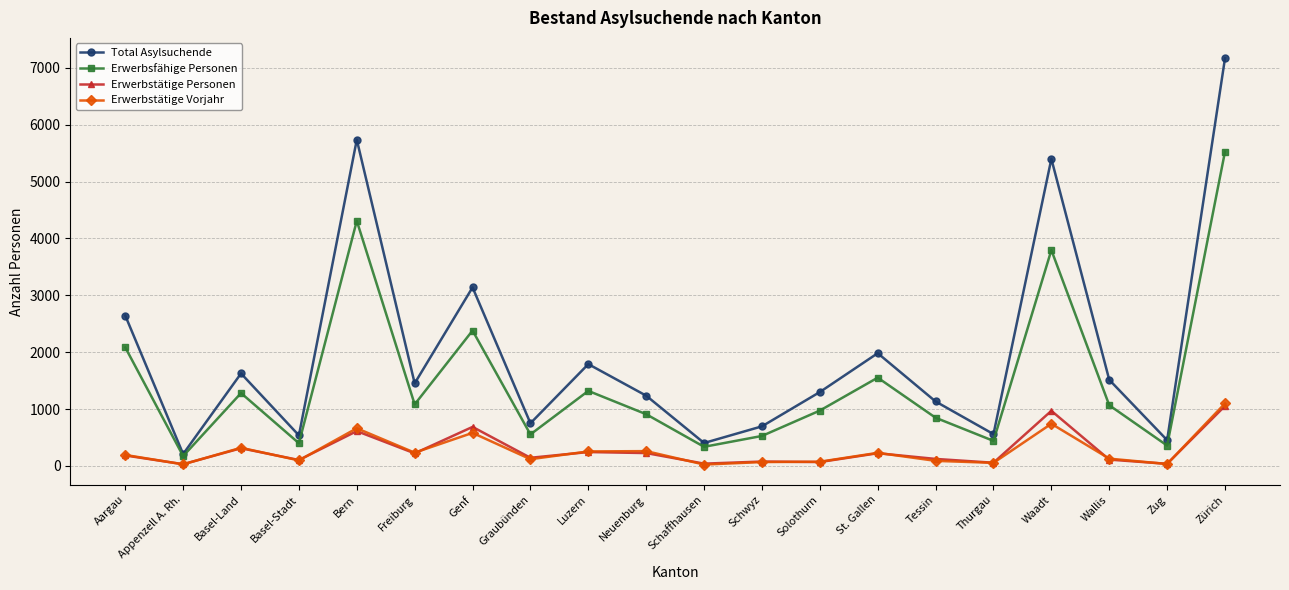

At which label does Total Asylsuchende reach its minimum?

Appenzell A. Rh.